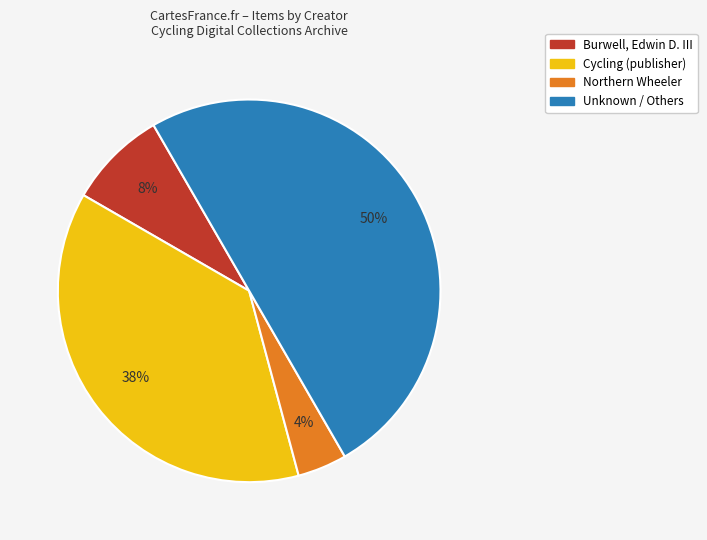

How many slices are in this pie chart?

4